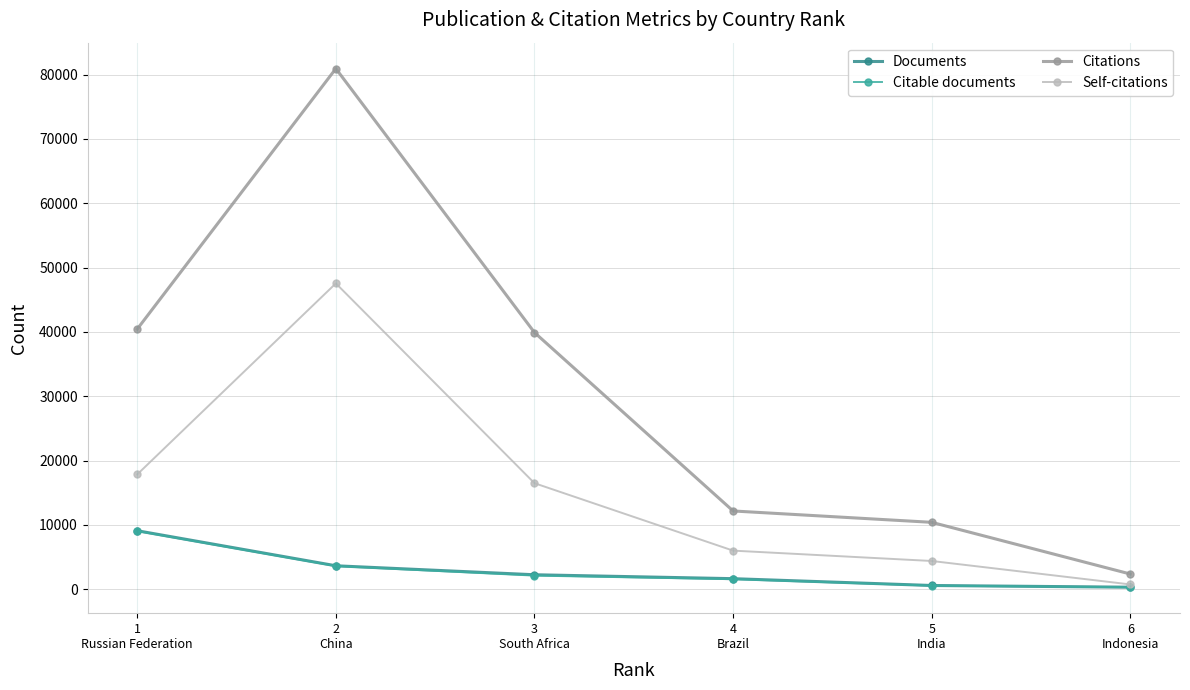

What is the difference between the maximum and minimum values in the Citations series?

78554